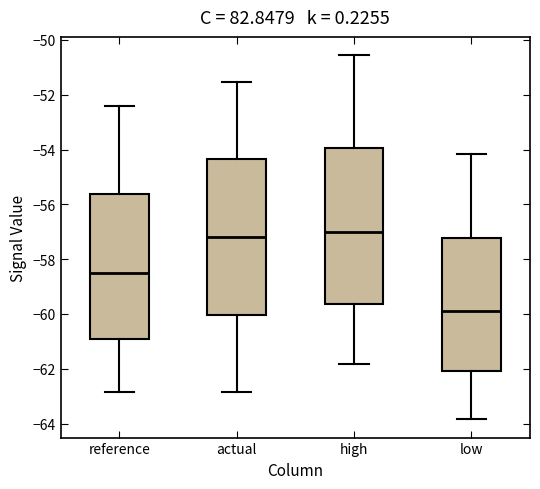

Reading left to right, transcribe this box plot: for each box, give where its median line is, the range the box spans, and where its two whiskers end, as read against the y-axis. The values are not printed on the chart, so give them approximately, as read against the axis.

reference: median -58.6, box -61.0 to -55.6, whiskers -62.8 to -52.4
actual: median -57.2, box -60.0 to -54.4, whiskers -62.8 to -51.6
high: median -57.0, box -59.6 to -54.0, whiskers -61.8 to -50.6
low: median -59.8, box -62.0 to -57.2, whiskers -63.8 to -54.2